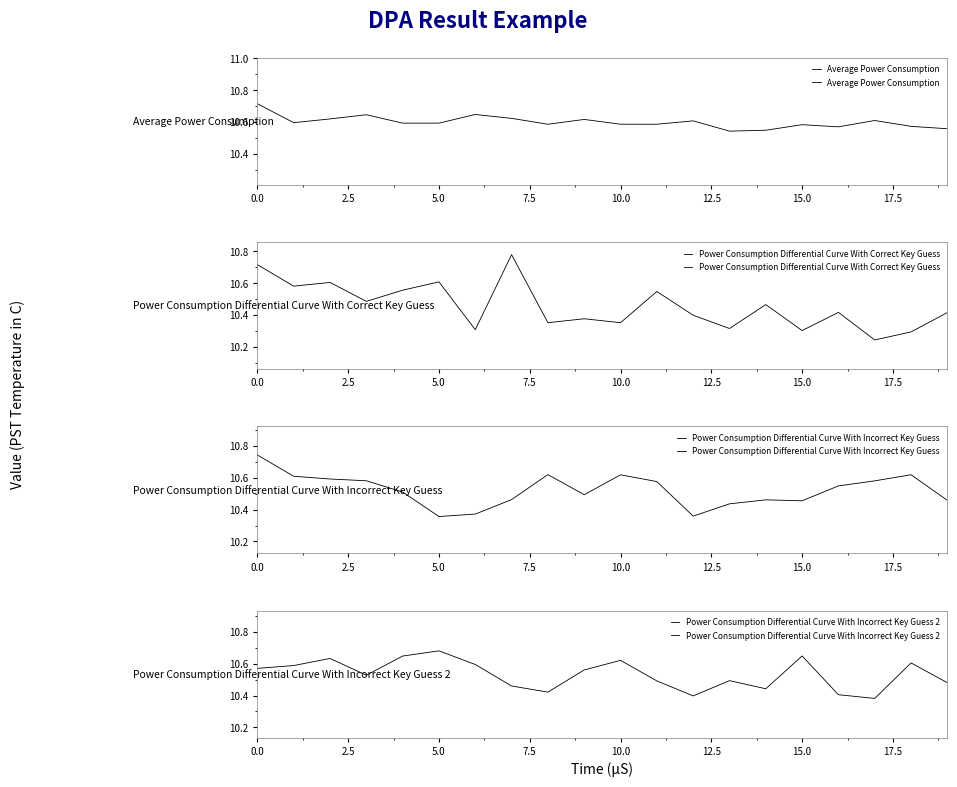

What is the difference between the maximum and second lowest values in the Average Power Consumption series?

0.2